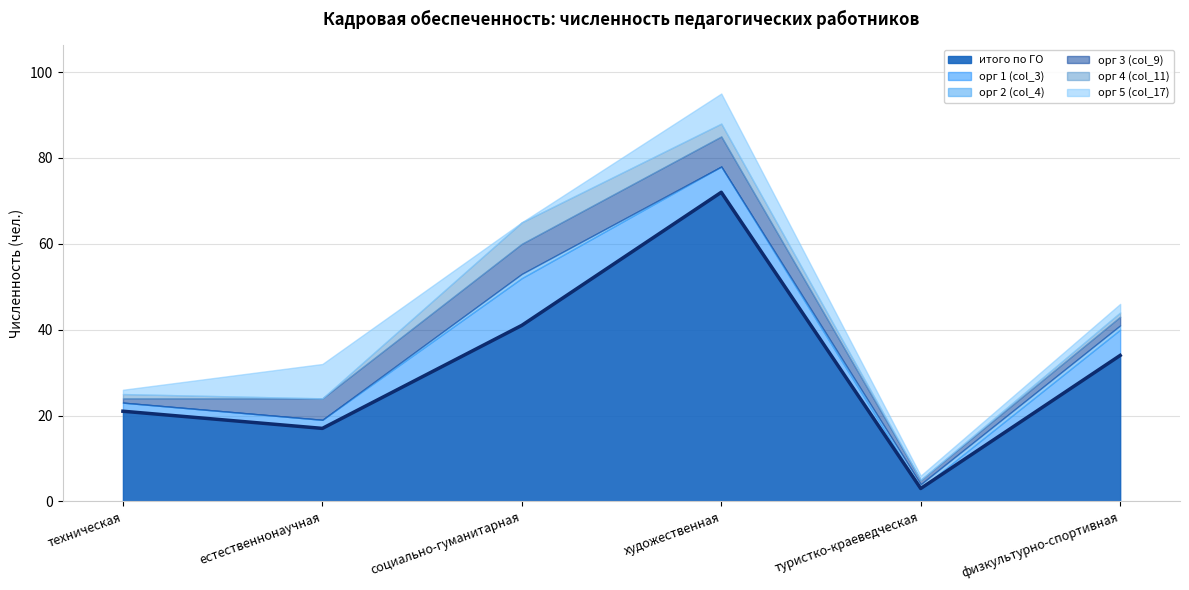

What is the difference between the second highest and second lowest values in the орг 5 (col_17) series?

6